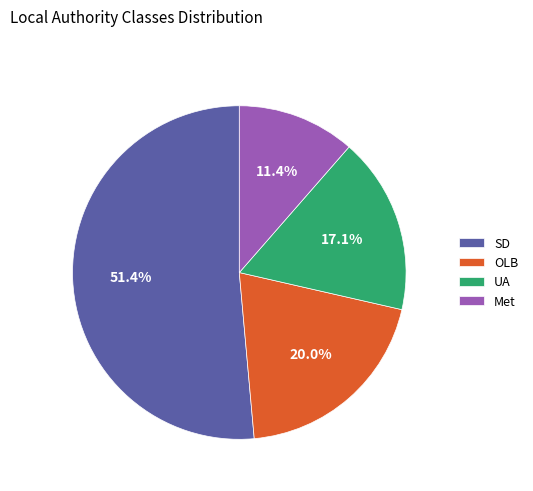

Is there any slice that represents more than half of the pie?

Yes